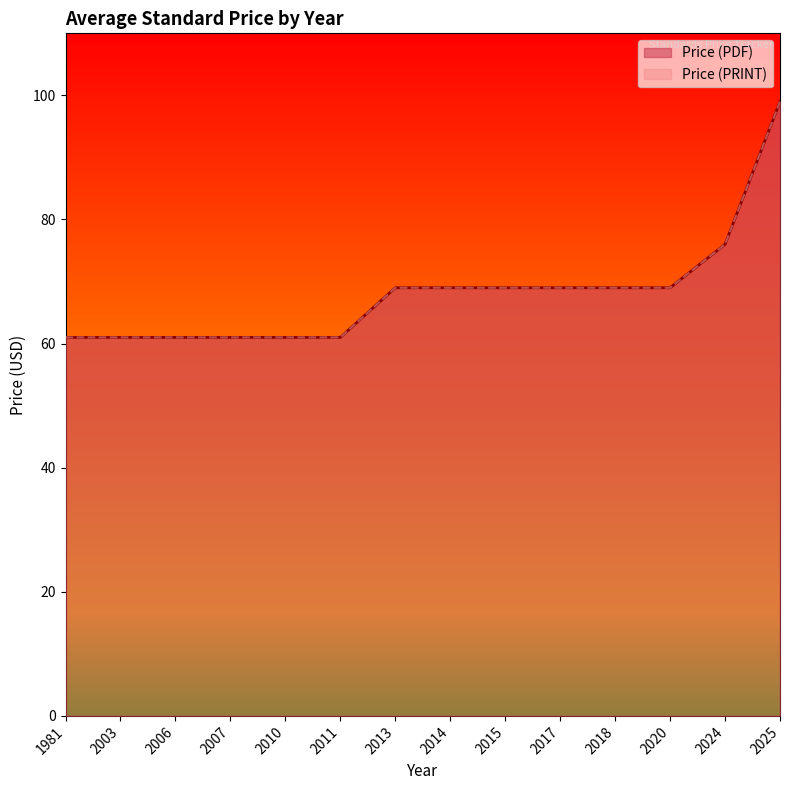

What is the value of the Price (PDF) point at the 12th from the left?

69